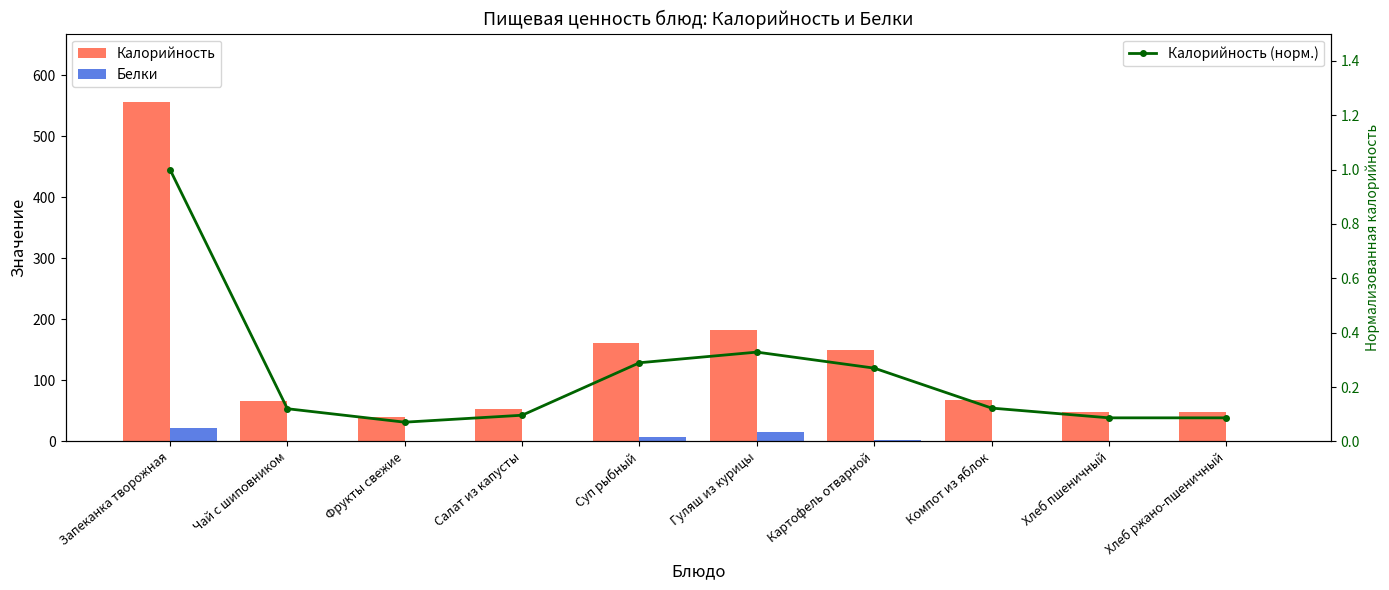

What is the approximate value of Калорийность (норм.) at Компот из яблок?

0.1